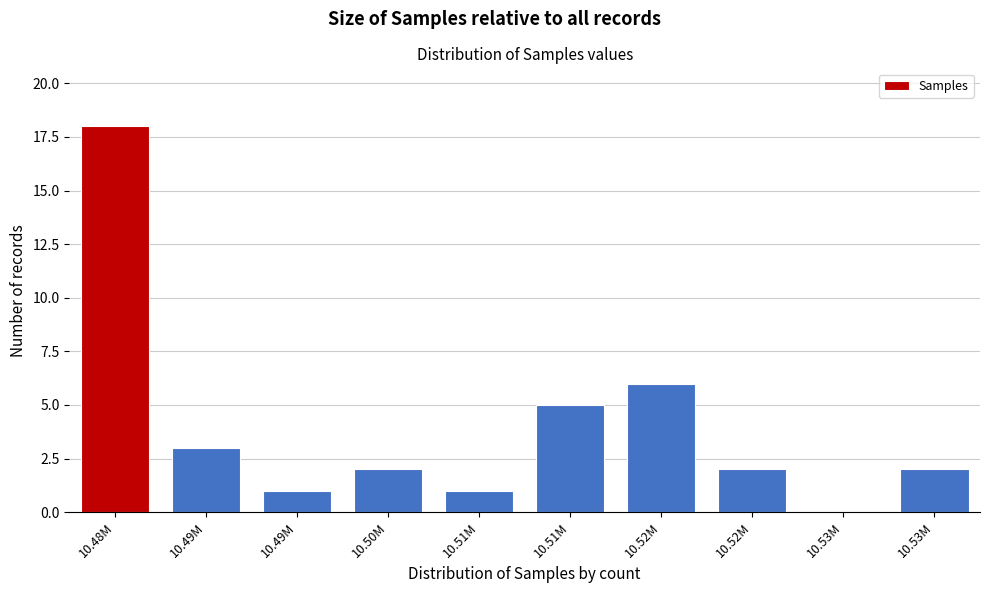

How many positive values are there?

9